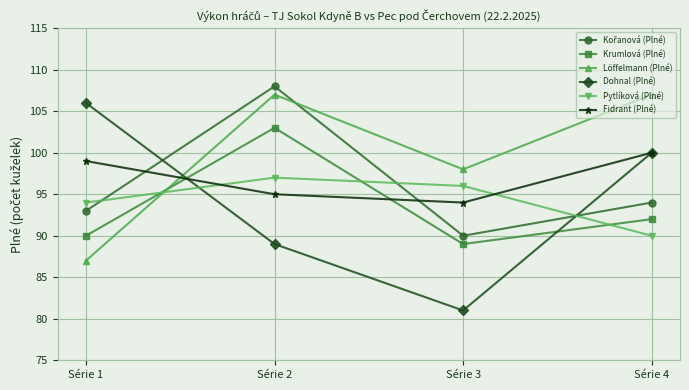

How many series are shown in this chart?

6